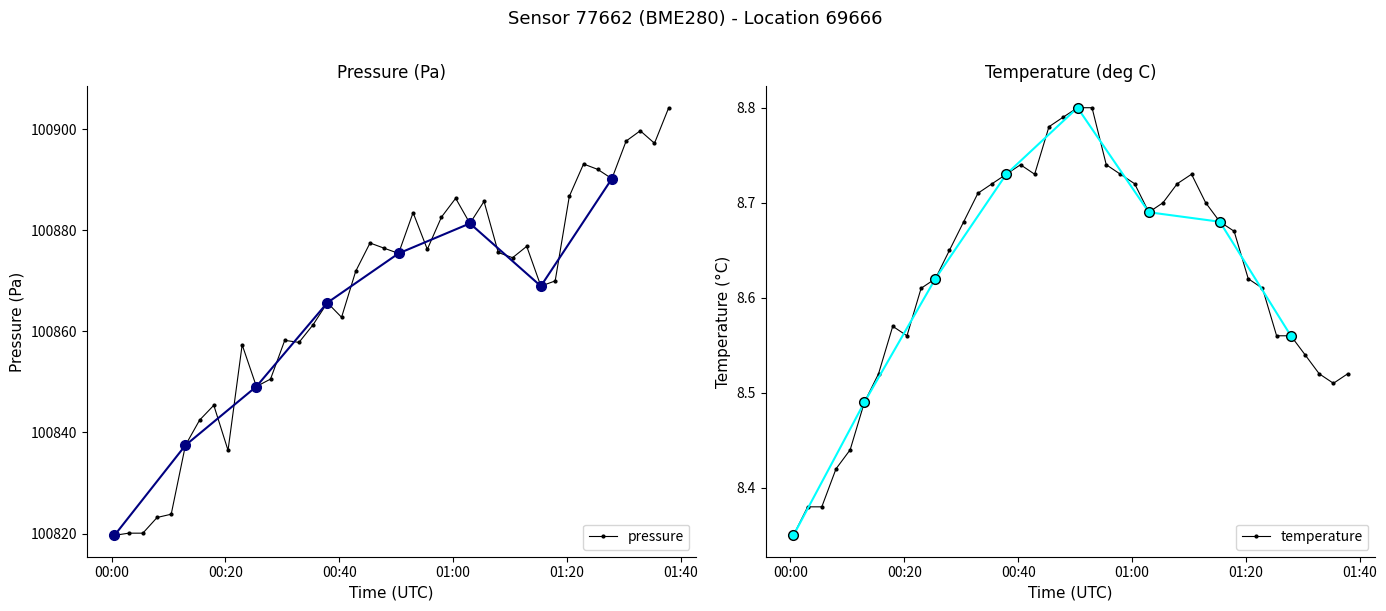

True or false: temperature and pressure intersect in this chart.

False